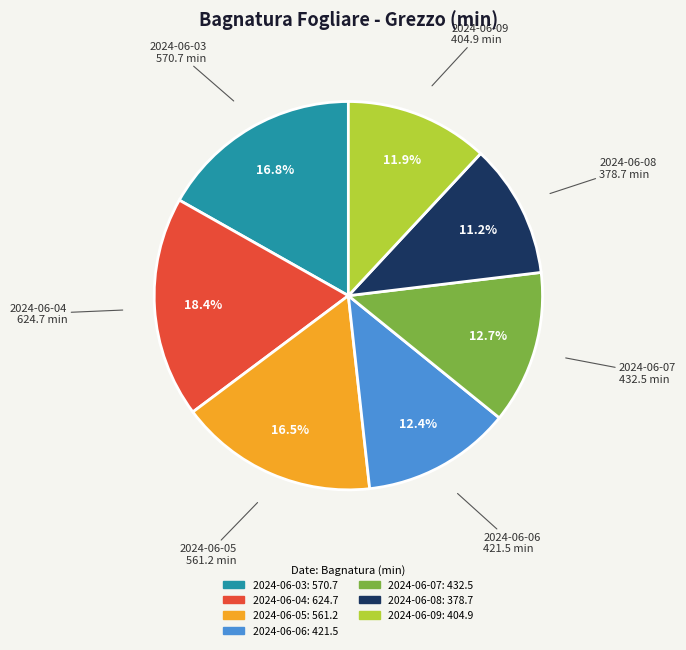

How many slices are in this pie chart?

7